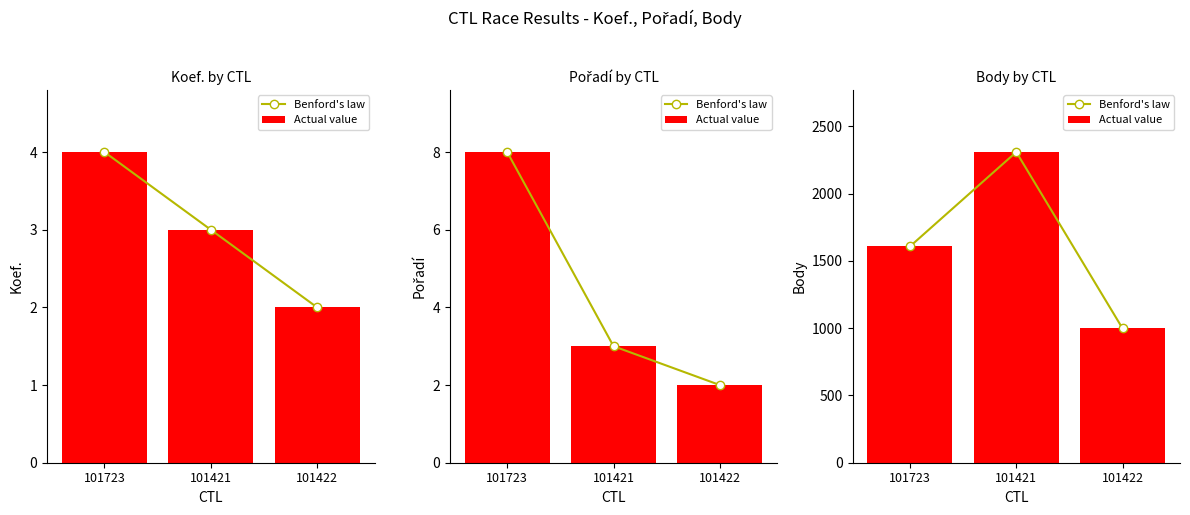

What position from the right is 101723?

3